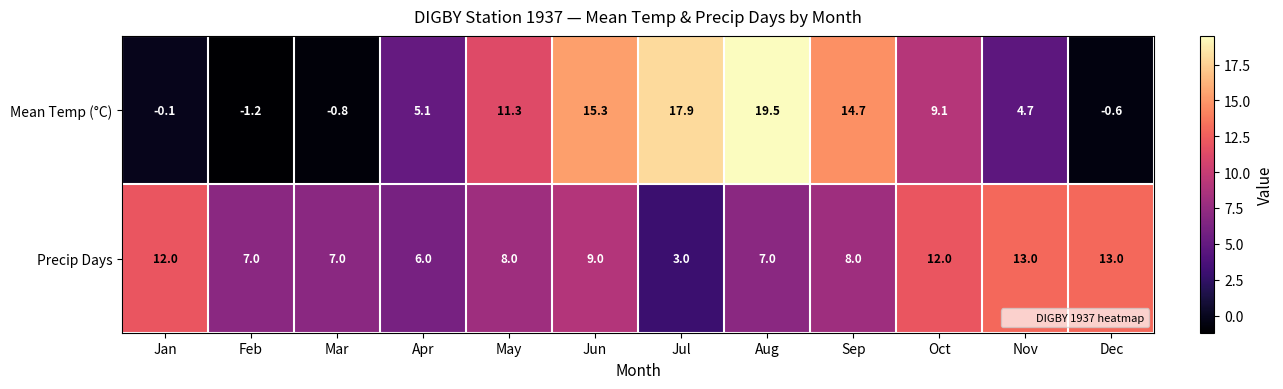

How many Precip Days values are between 7 and 12?

8